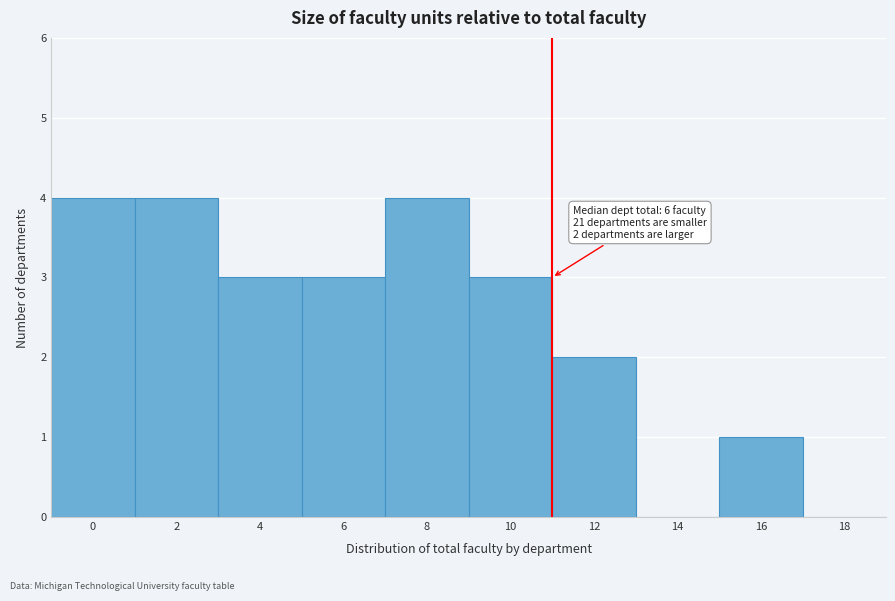

Reading left to right, extract all data points from this chart.

0=4	2=4	4=3	6=3	8=4	10=3	12=2	14=0	16=1	18=0